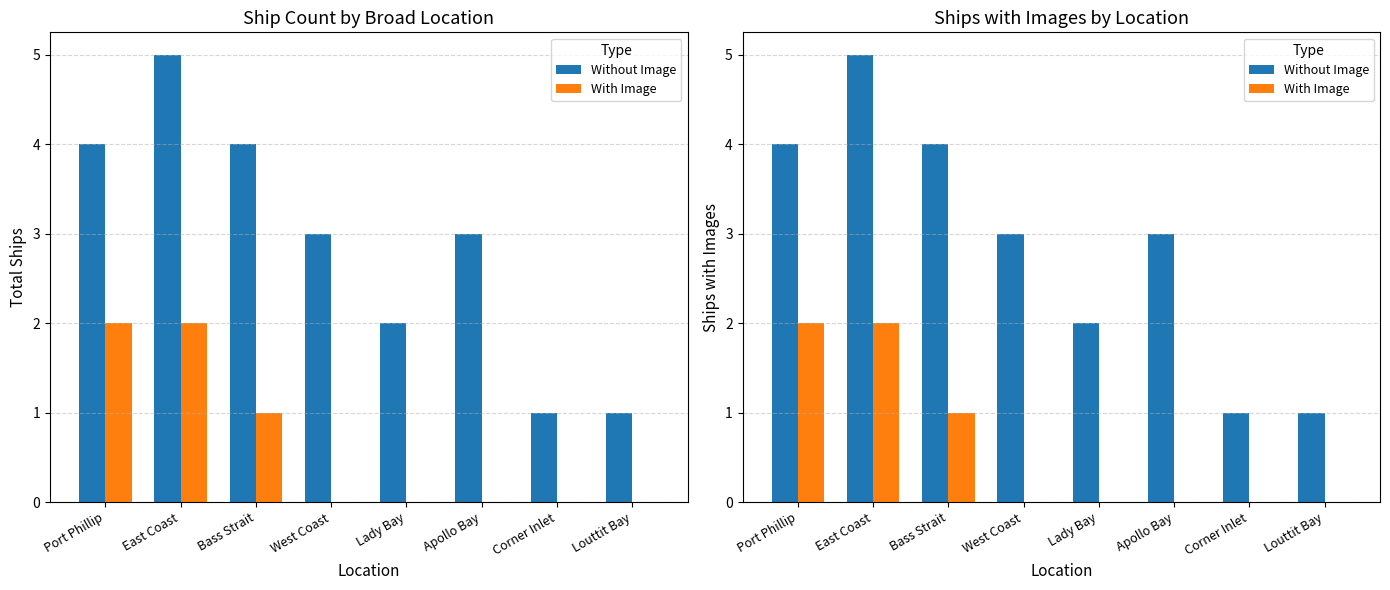

The With Image series shows 1 at Bass Strait. True or false?

False